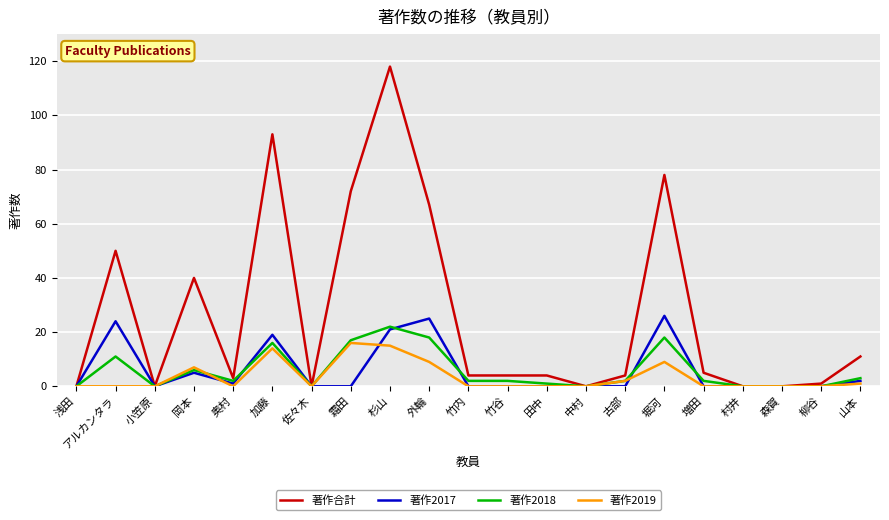

Which series changed the most between アルカンタラ and 増田?

著作合計